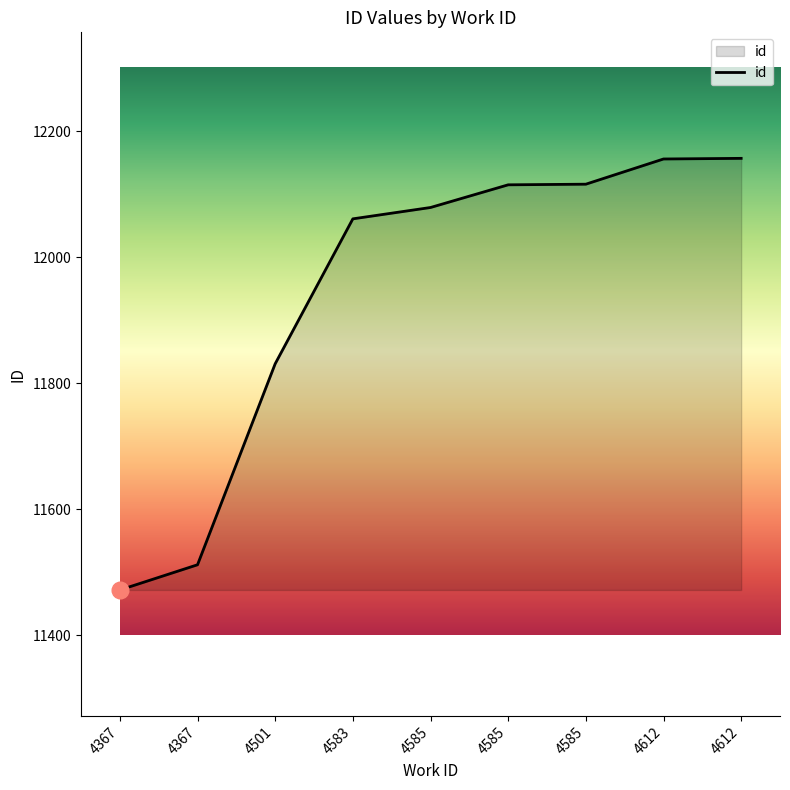

Reading left to right, extract all data points from this chart.

11472	11512	11831	12061	12079	12115	12116	12156	12157